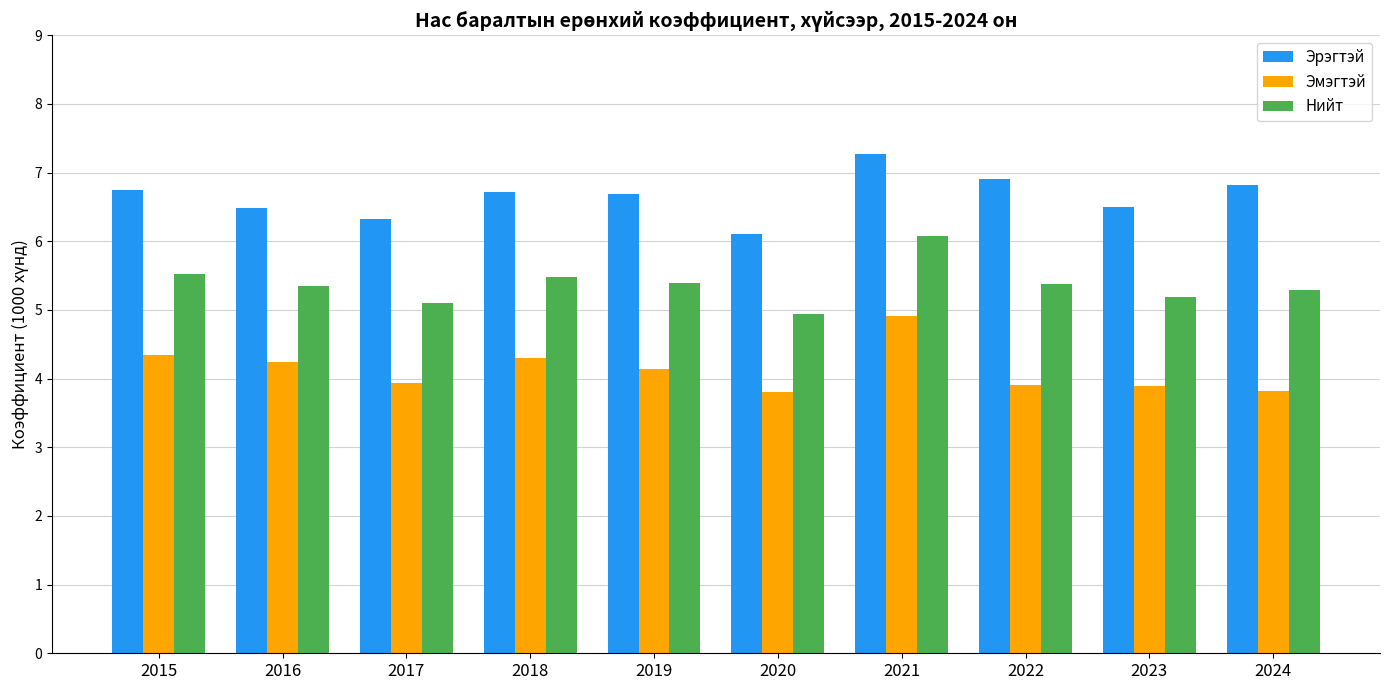

Reading left to right, list all the values displayed in this chart.

Эрэгтэй: 2015=6.7	2016=6.5	2017=6.3	2018=6.7	2019=6.7	2020=6.1	2021=7.3	2022=6.9	2023=6.5	2024=6.8
Эмэгтэй: 2015=4.3	2016=4.2	2017=3.9	2018=4.3	2019=4.1	2020=3.8	2021=4.9	2022=3.9	2023=3.9	2024=3.8
Нийт: 2015=5.5	2016=5.3	2017=5.1	2018=5.5	2019=5.4	2020=4.9	2021=6.1	2022=5.4	2023=5.2	2024=5.3